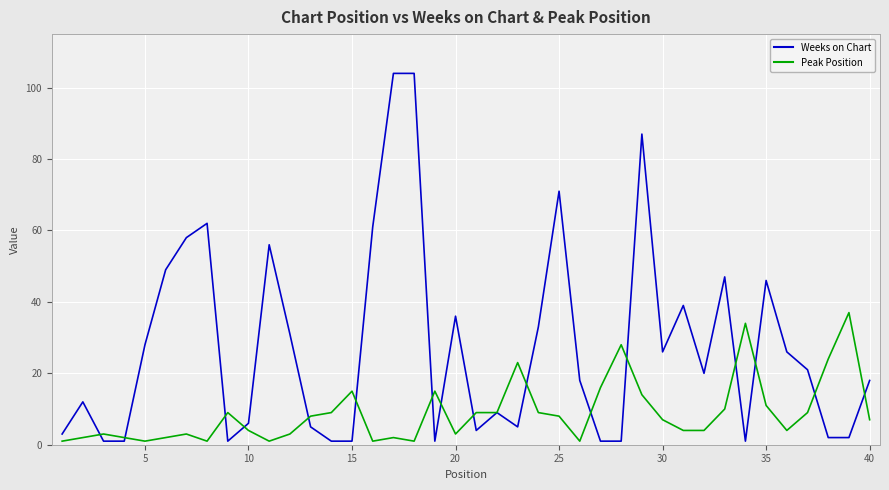

Which series has the largest range (max minus min)?

Weeks on Chart